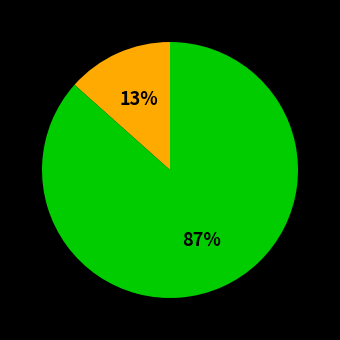

To the nearest percent, what is the average slice percentage?

50%